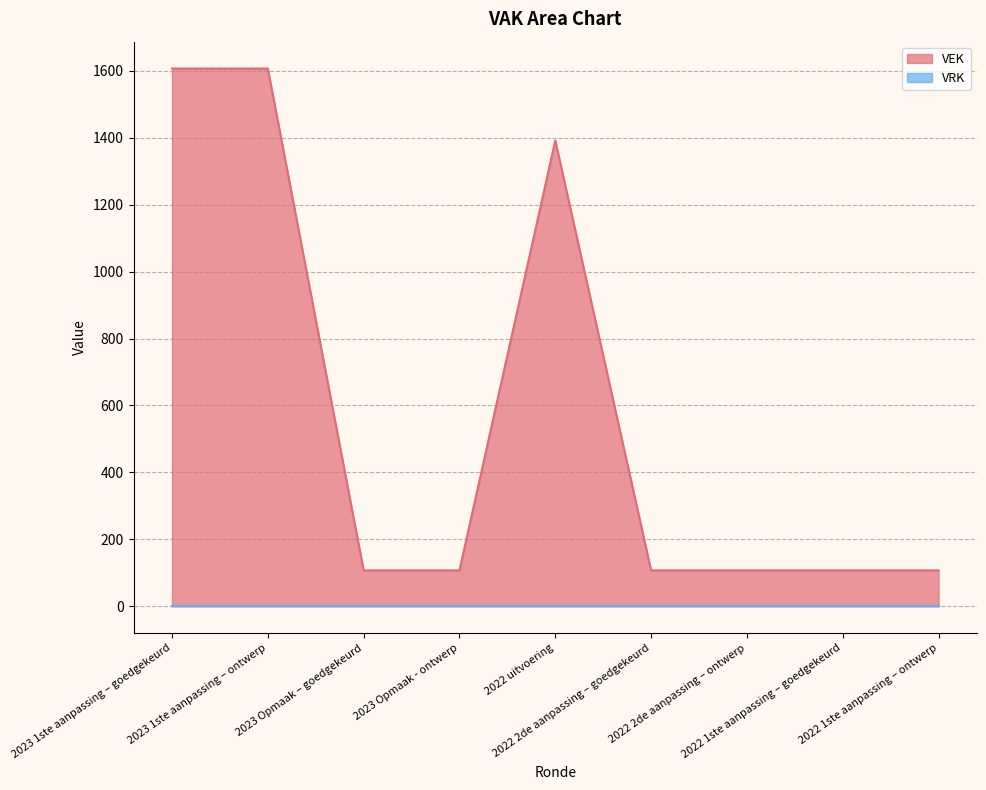

Reading left to right, transcribe all the data shown in this chart.

1607	1607	107	107	1392	107	107	107	107